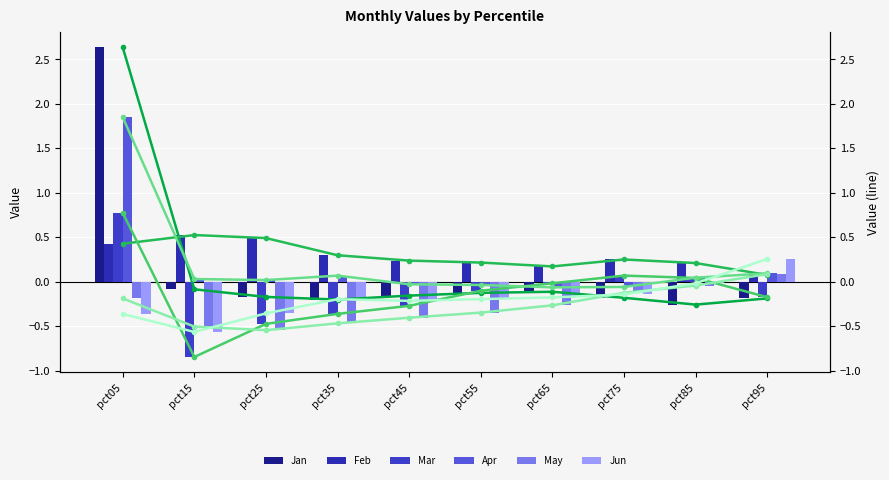

What is the spread (max minus min) of values at pct05?

3.0